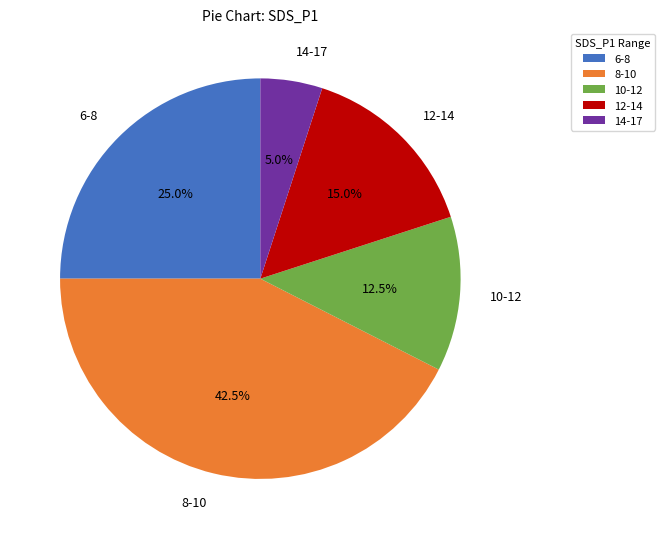

Does any single category account for the majority?

No